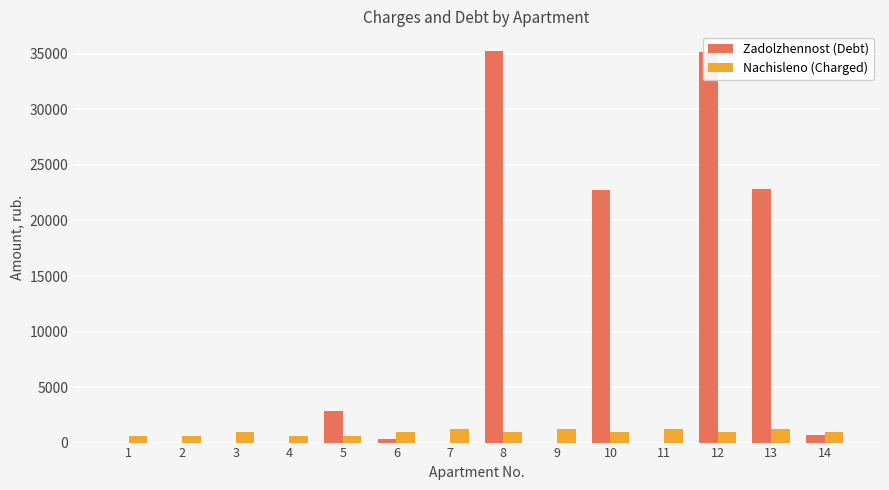

Which series changed the most between 1 and 12?

Zadolzhennost (Debt)